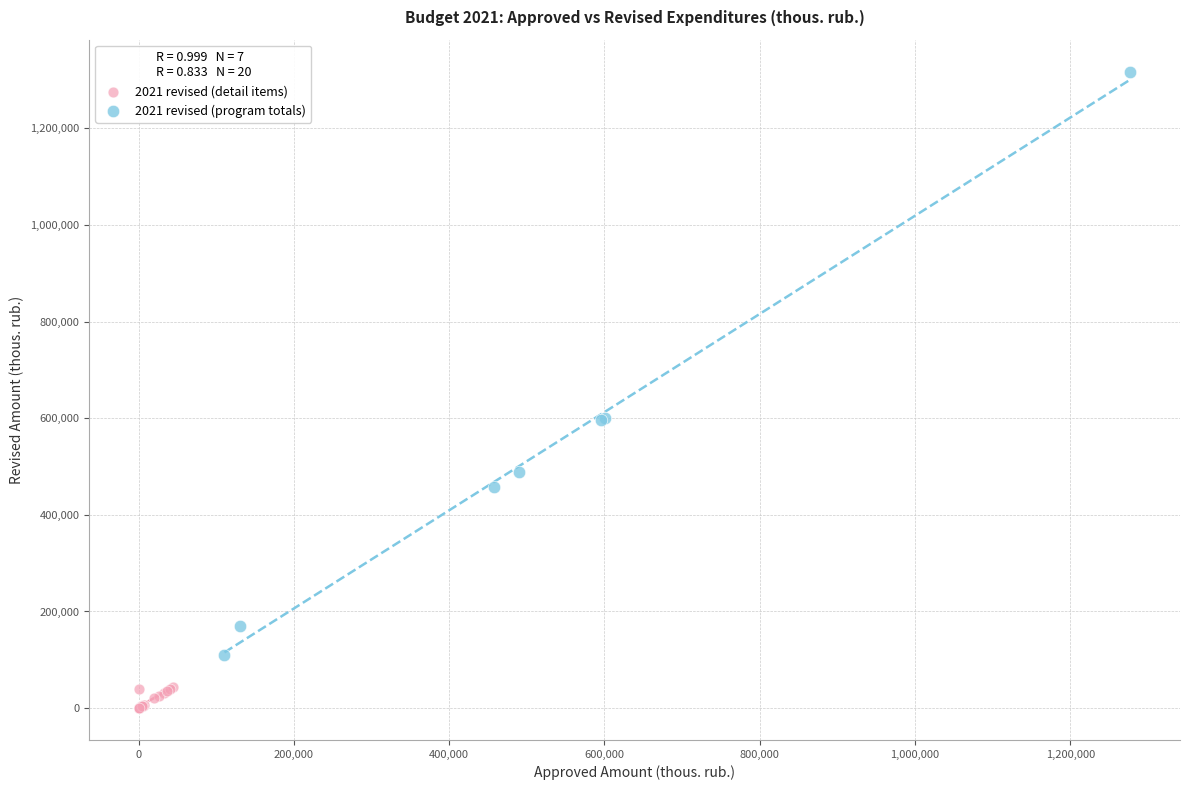

What are all the series names shown in the legend?

2021 revised (detail items), 2021 revised (program totals)